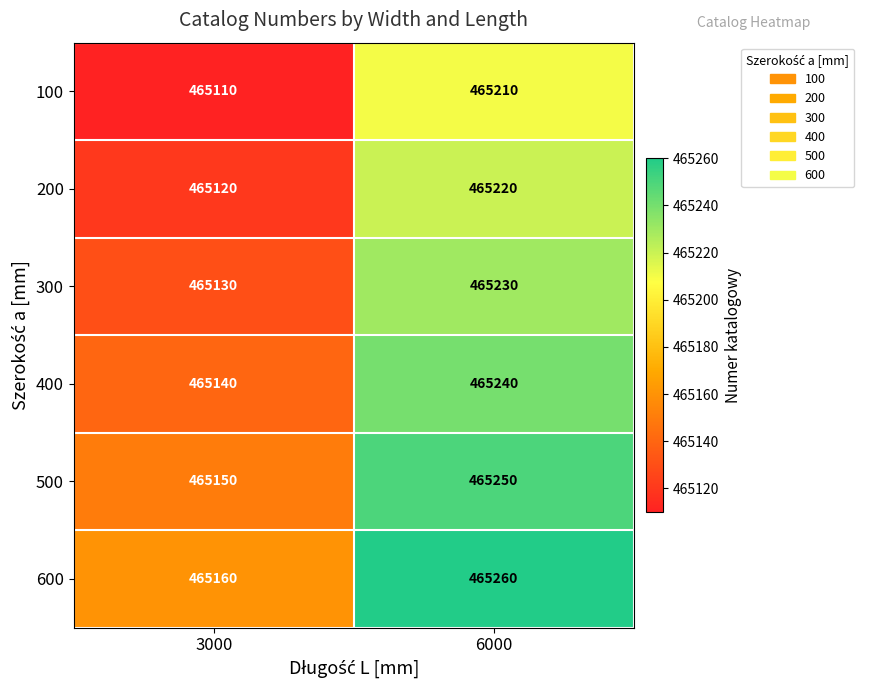

What is the difference between the highest and lowest values at 6000?

50